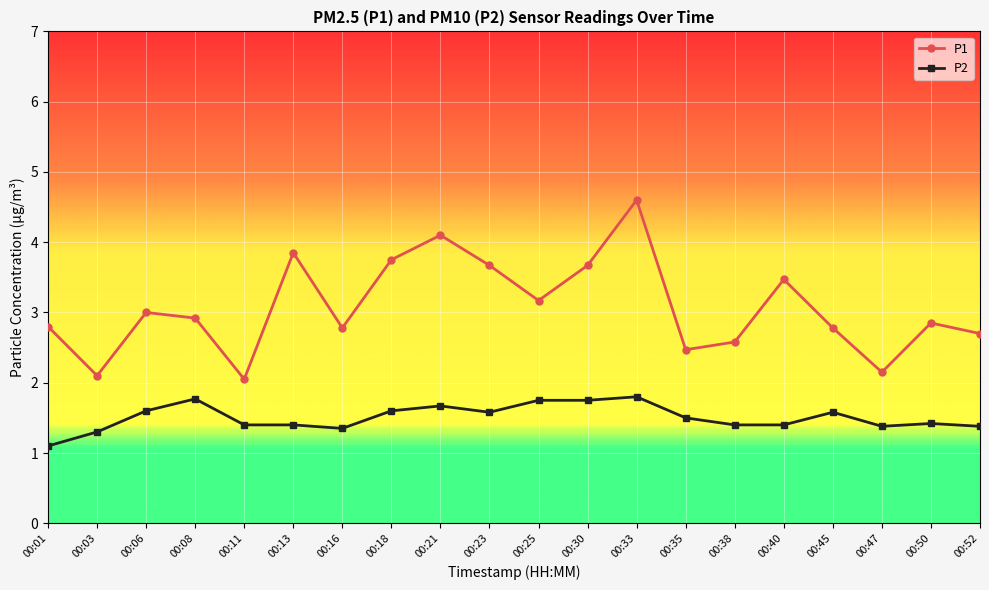

Is it true that P1 equals 4.6 at 00:25?

False